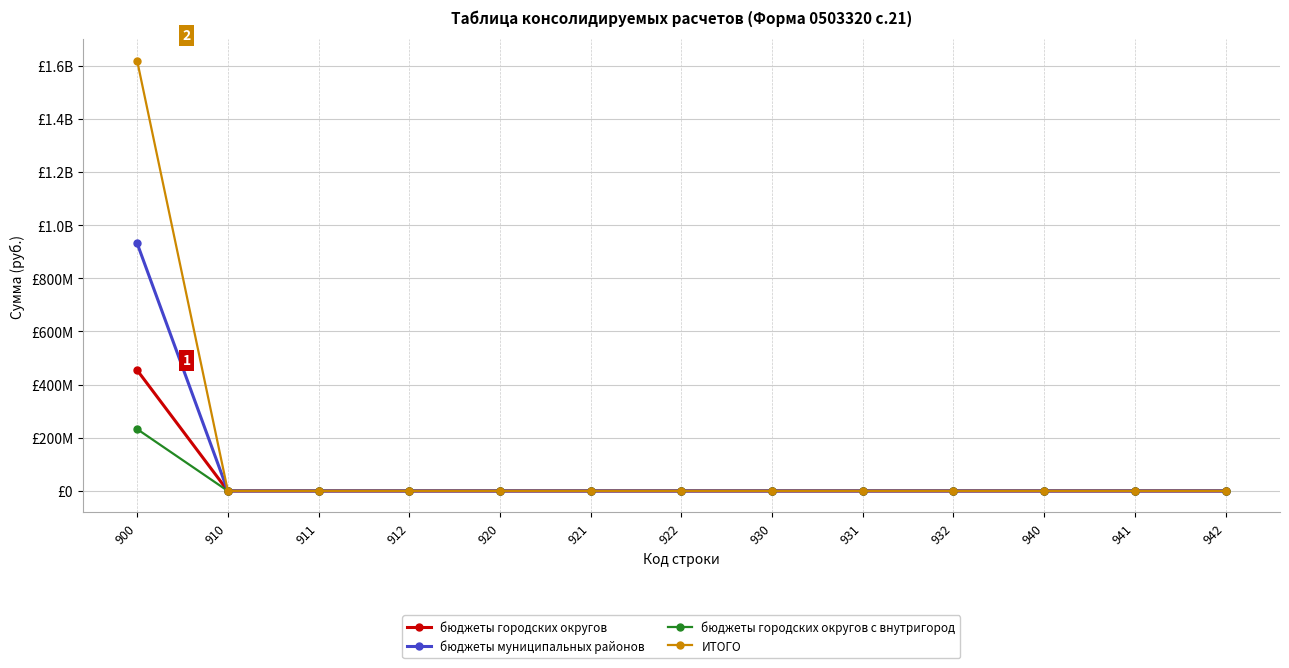

What are all the series names shown in the legend?

бюджеты городских округов, бюджеты муниципальных районов, бюджеты городских округов с внутригород, ИТОГО